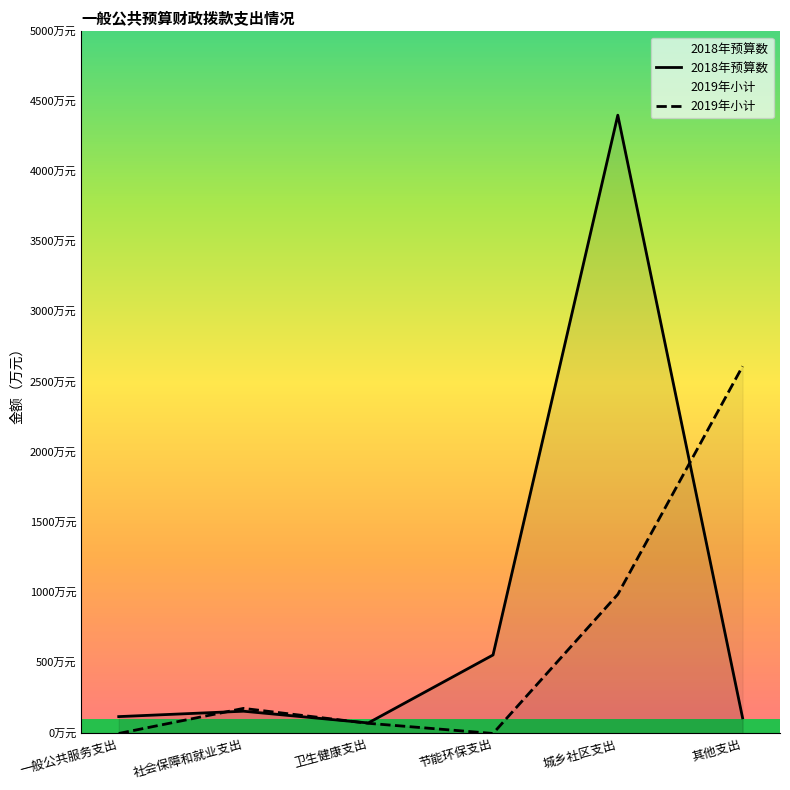

The value of 2018年预算数 at 社会保障和就业支出 is 158.5. True or false?

True